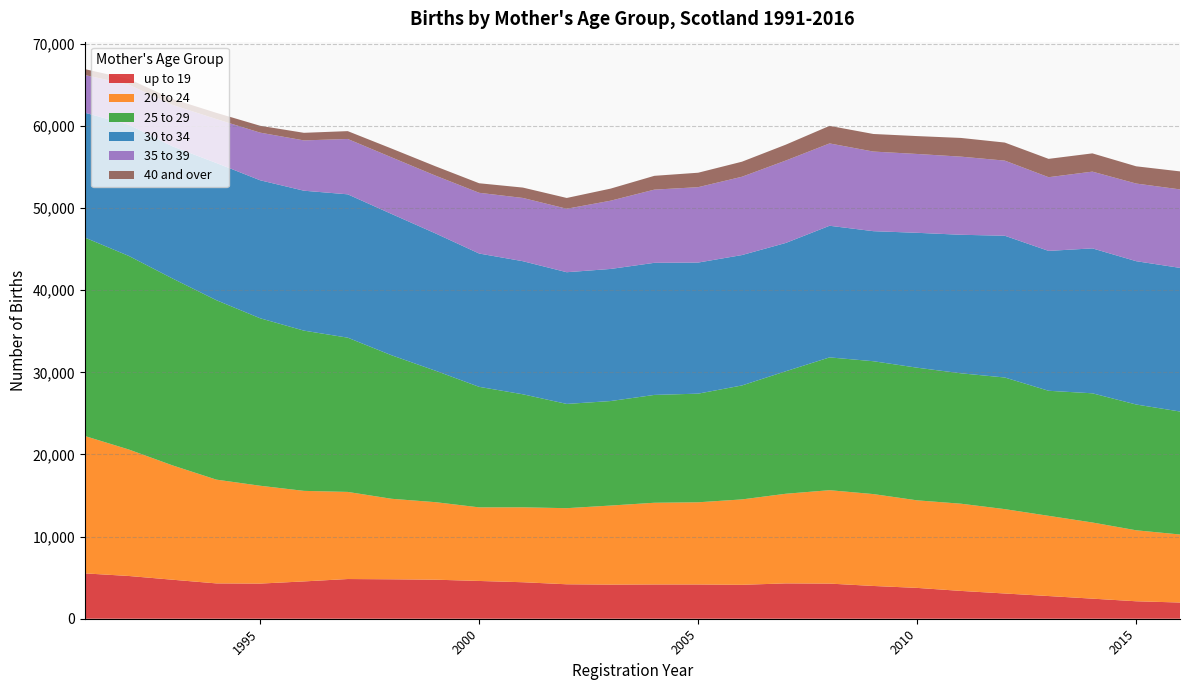

Reading left to right, what are all the values shown in this chart?

up to 19: 5523	5206	4750	4303	4280	4544	4835	4802	4755	4599	4444	4195	4155	4172	4171	4130	4304	4279	3990	3755	3387	3074	2763	2446	2126	1974
20 to 24: 16723	15405	13923	12637	11913	11026	10607	9804	9440	8962	9121	9267	9626	9950	10008	10399	10913	11373	11188	10660	10619	10272	9767	9273	8643	8282
25 to 29: 24163	23571	22758	21851	20395	19511	18782	17477	16011	14676	13763	12694	12725	13131	13229	13876	14918	16171	16178	16152	15879	16028	15228	15731	15315	14976
30 to 34: 15206	15973	16088	16705	16803	17038	17455	17207	16722	16233	16206	16038	16085	16085	15962	15878	15622	16028	15835	16426	16868	17262	17032	17647	17453	17490
35 to 39: 4589	4877	5049	5346	5799	6126	6740	6893	7034	7395	7701	7727	8310	8912	9179	9535	10035	10025	9695	9599	9513	9147	8973	9345	9454	9556
40 and over: 717	697	720	762	837	923	955	1070	1137	1162	1264	1314	1471	1681	1760	1833	1932	2139	2140	2178	2278	2199	2234	2223	2099	2193